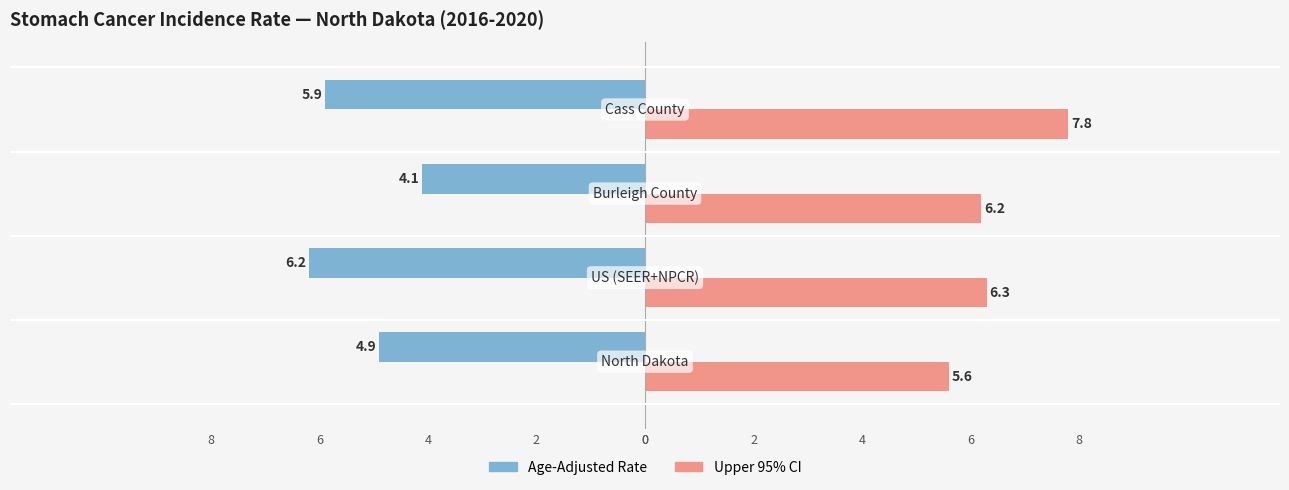

The value of Age-Adjusted Rate at US (SEER+NPCR) is 6.2. True or false?

True